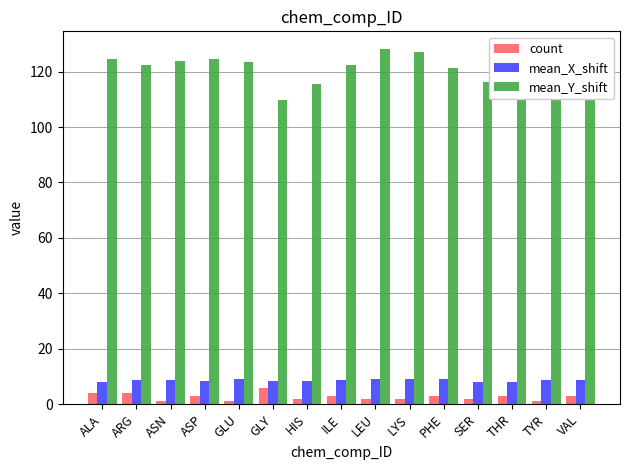

What are all the series names shown in the legend?

count, mean_X_shift, mean_Y_shift